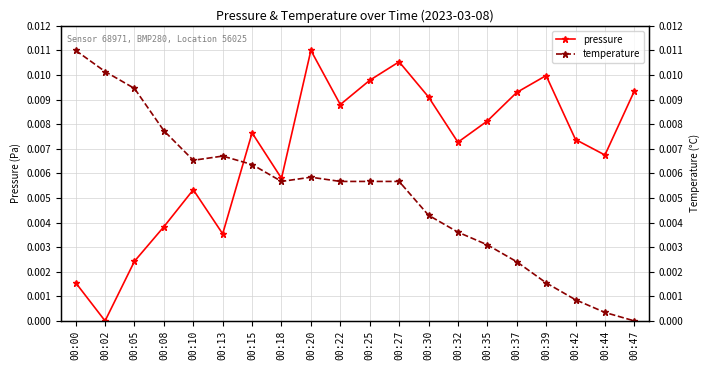

The value of temperature at 00:37 is 0.0. True or false?

True